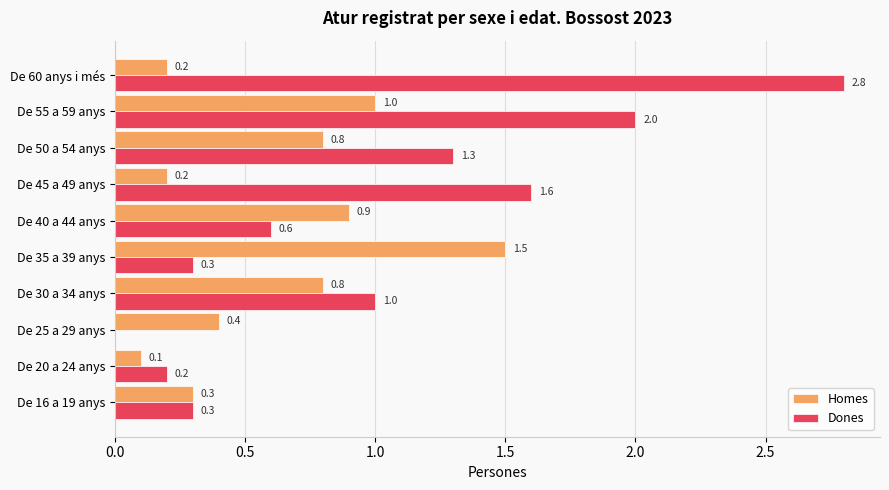

Where is Dones nearest to the value 1?

De 30 a 34 anys